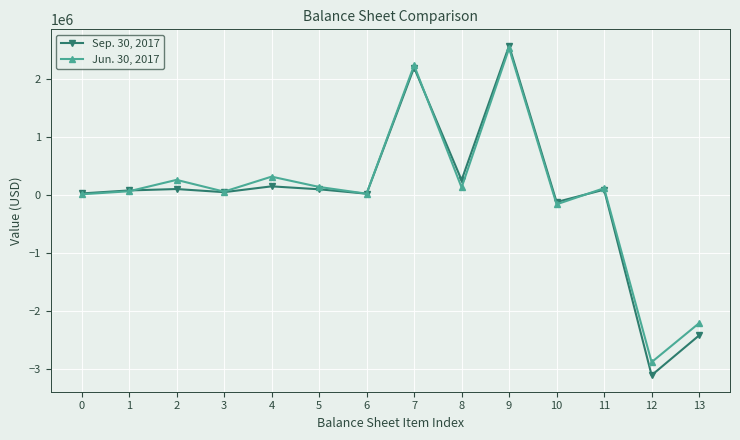

What is the lowest value of the Sep. 30, 2017 series?

-3108172